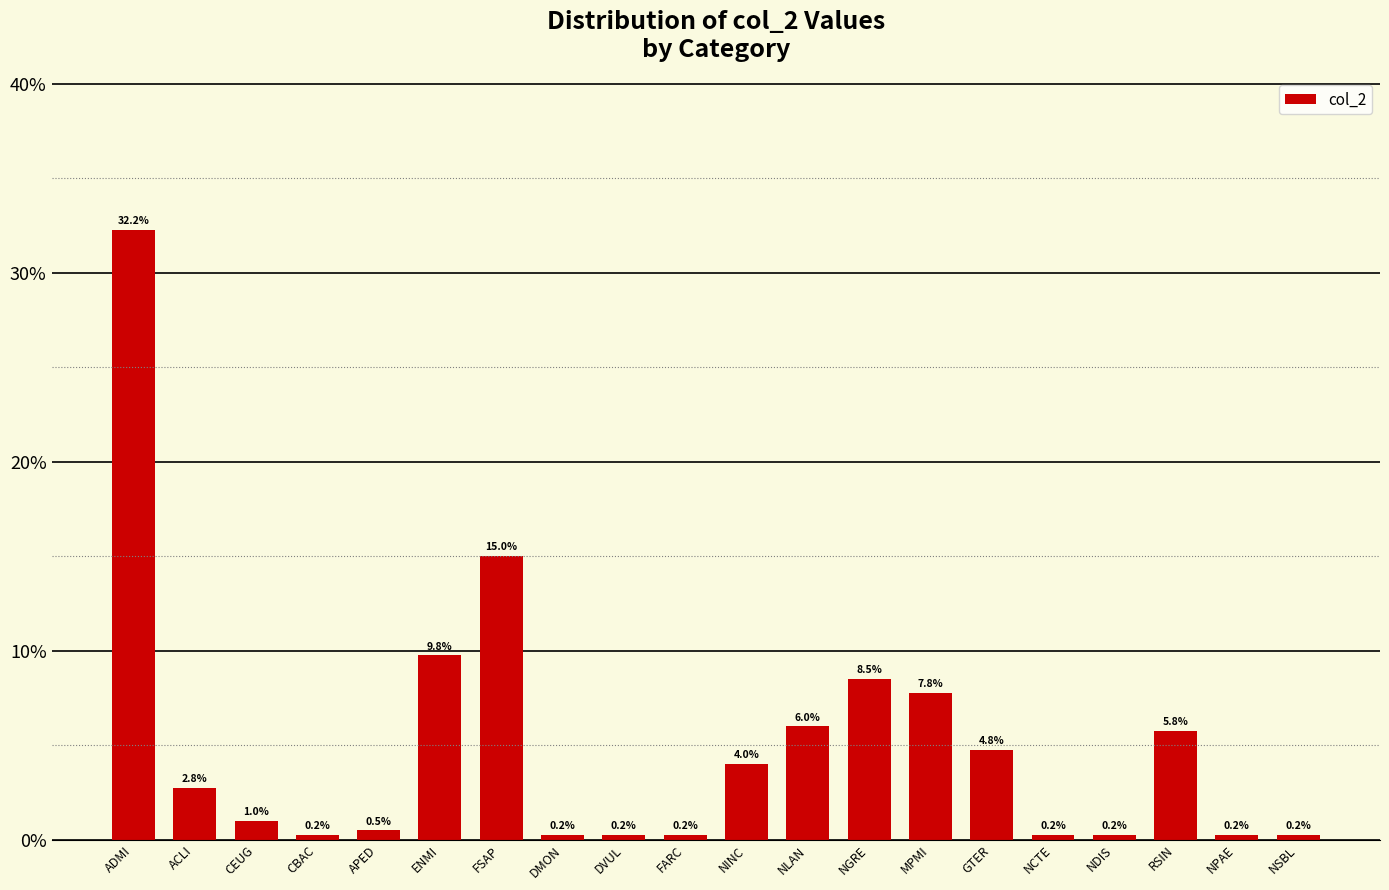

What is the change in value from MPMI to GTER?

-3.0